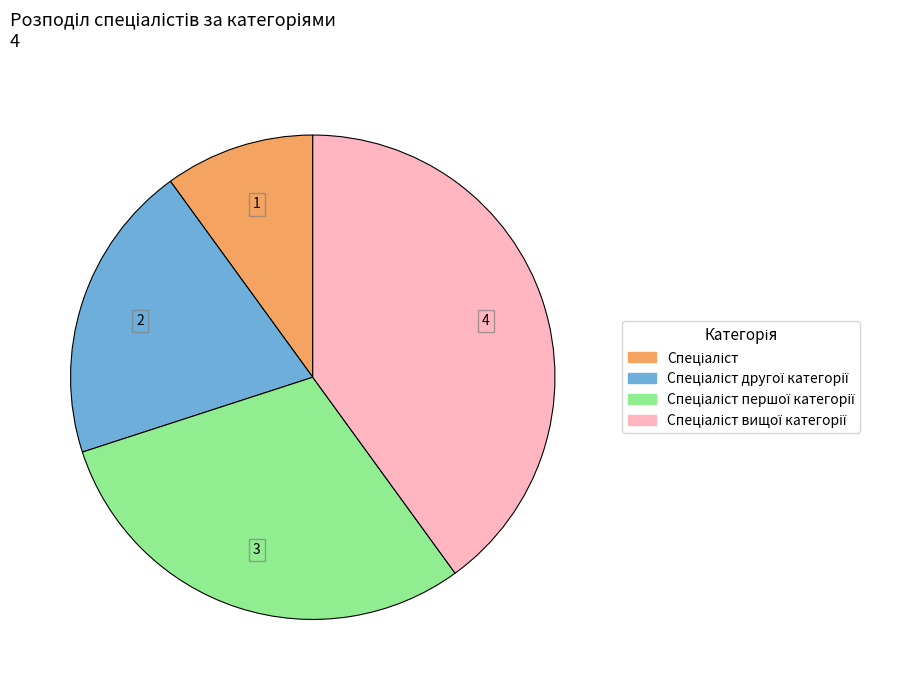

Is there a majority slice in this chart?

No